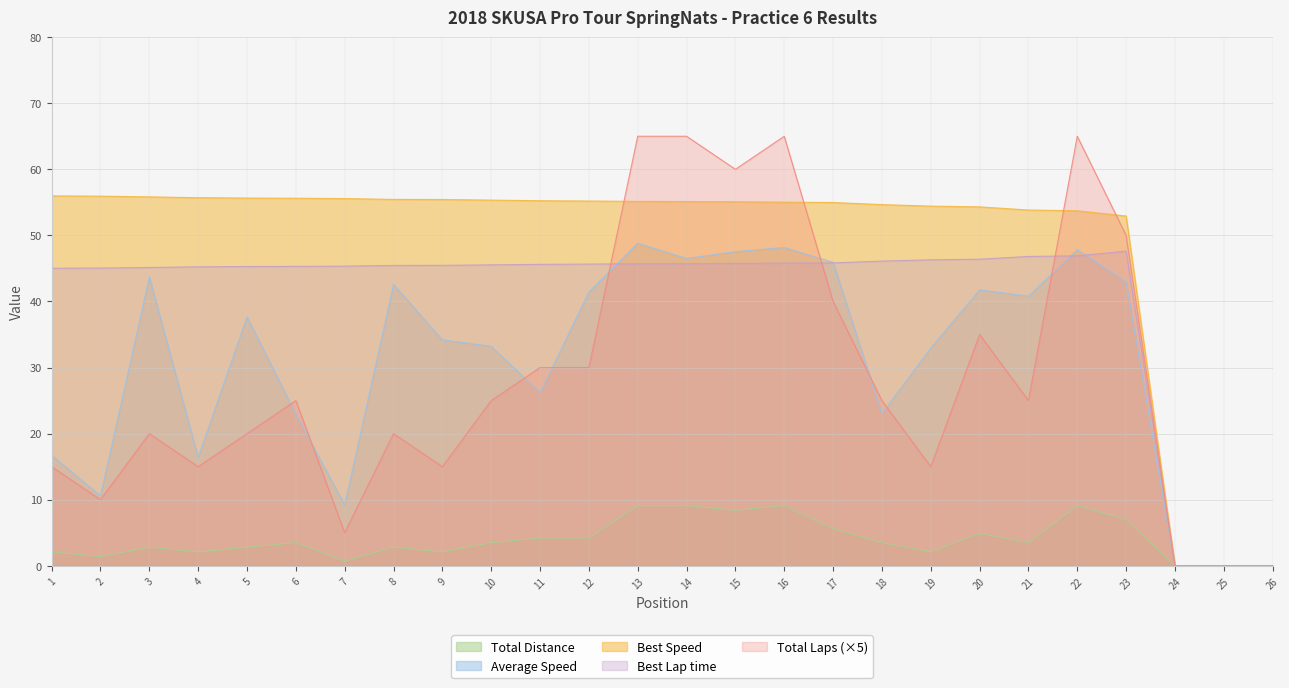

How many data points in Total Laps are less than 25?

12